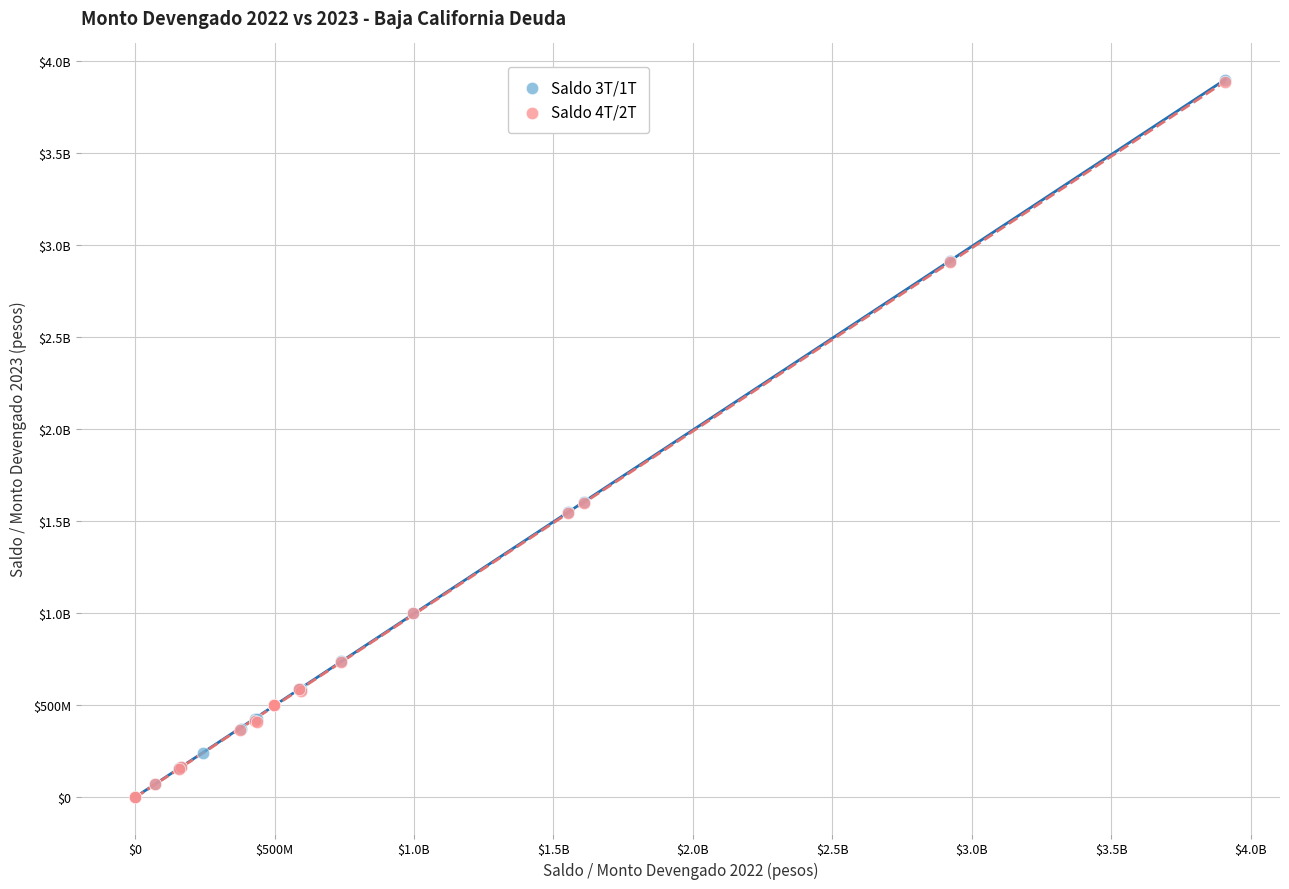

What are all the series names shown in the legend?

Saldo 3T/1T, Saldo 4T/2T